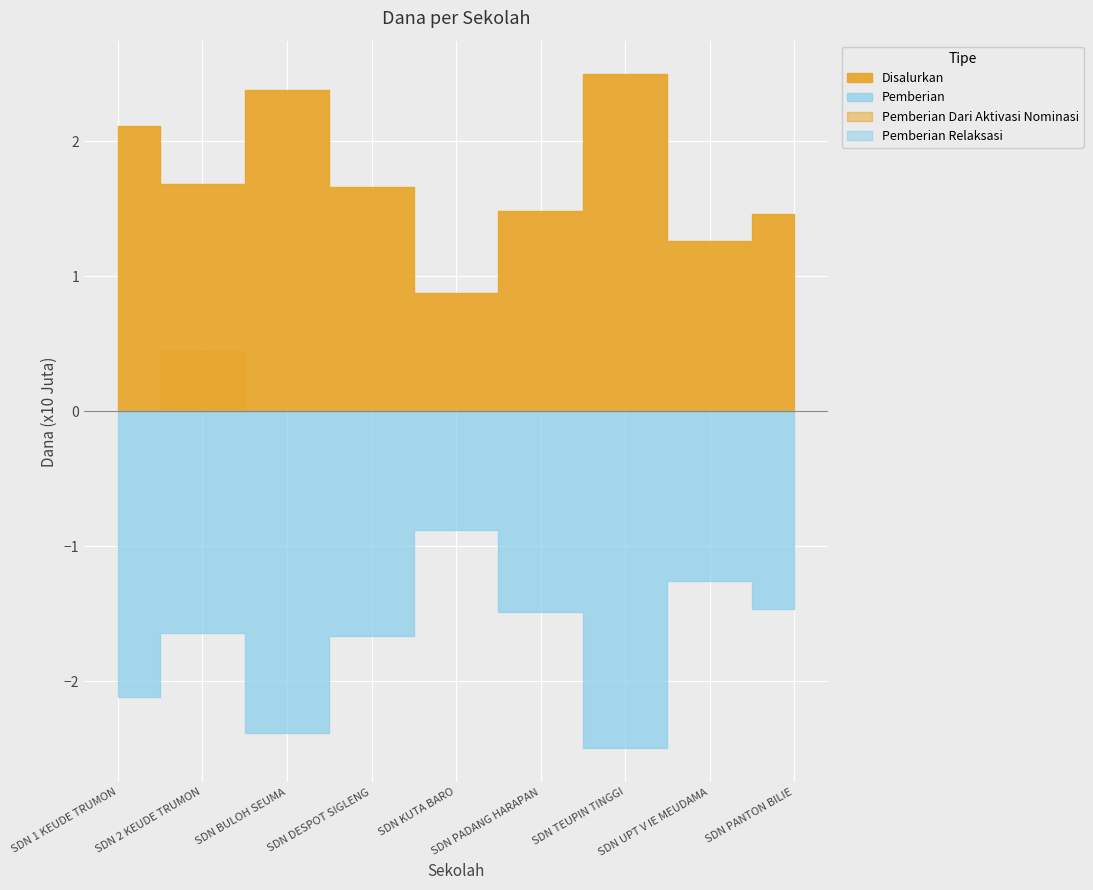

The Pemberian Relaksasi series shows 0 at SD NEGERI KUTA BARO. True or false?

True